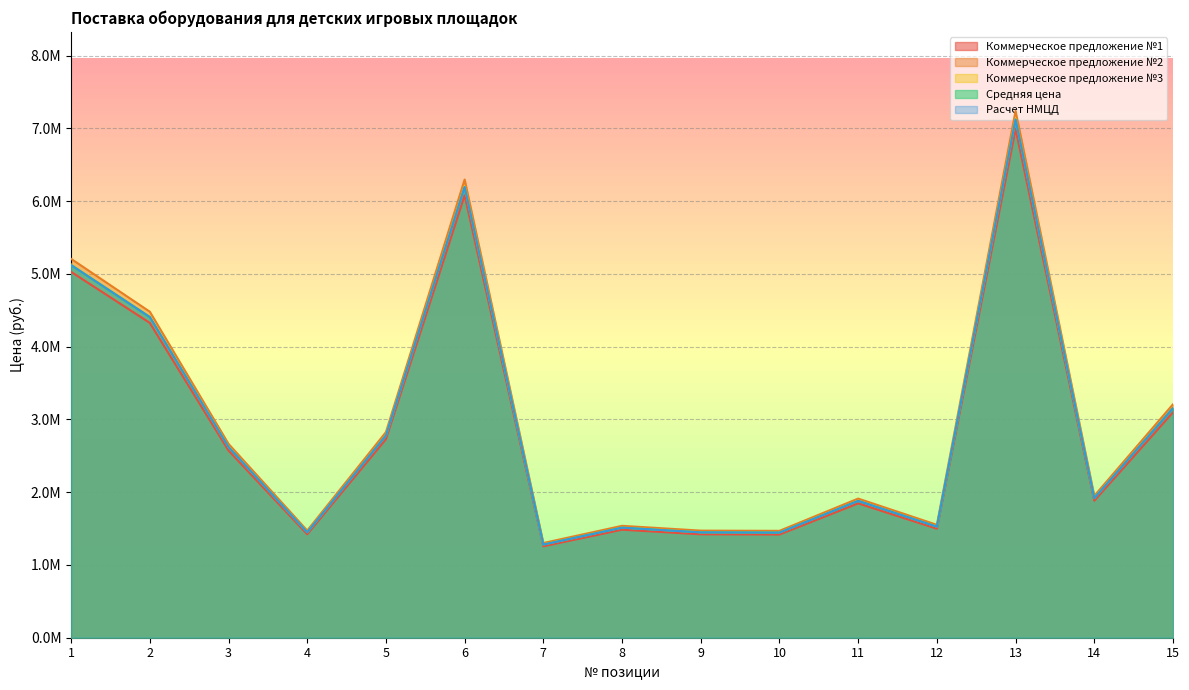

What is the difference between the Расчет НМЦД values at 7 and 9?

167418.1